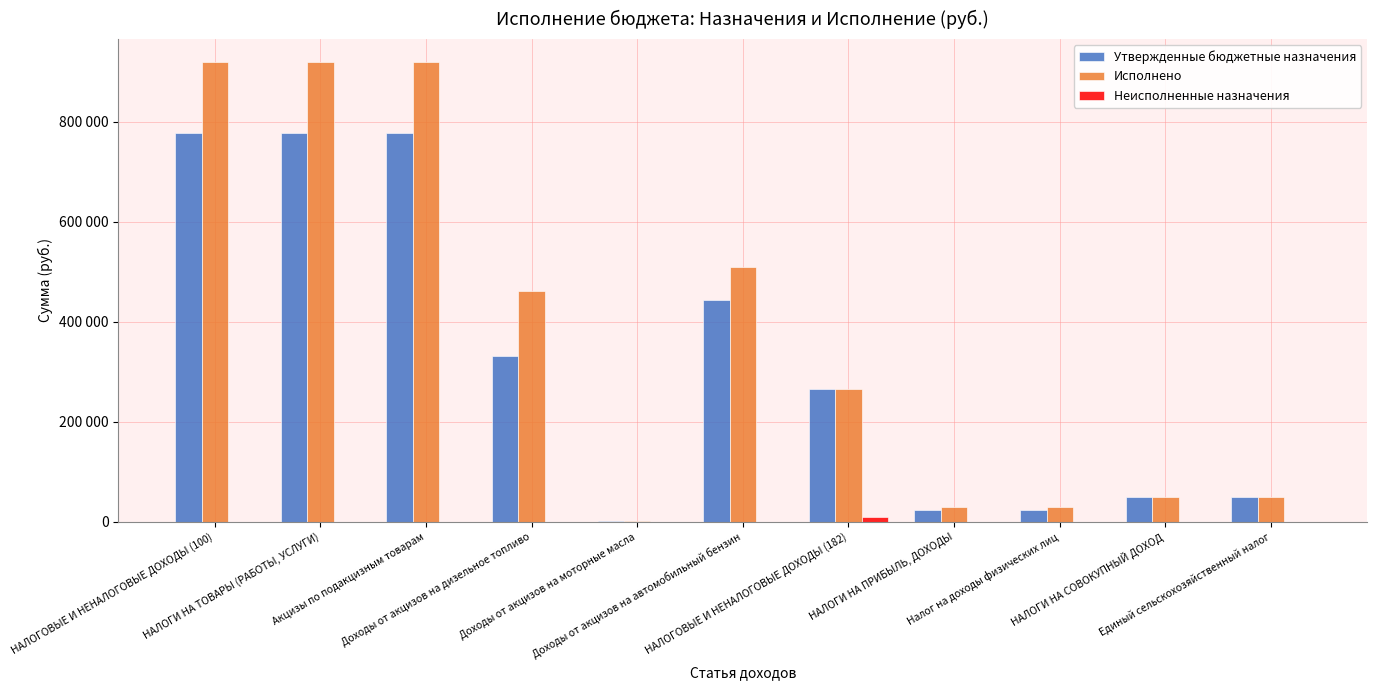

Are the bars horizontal?

No